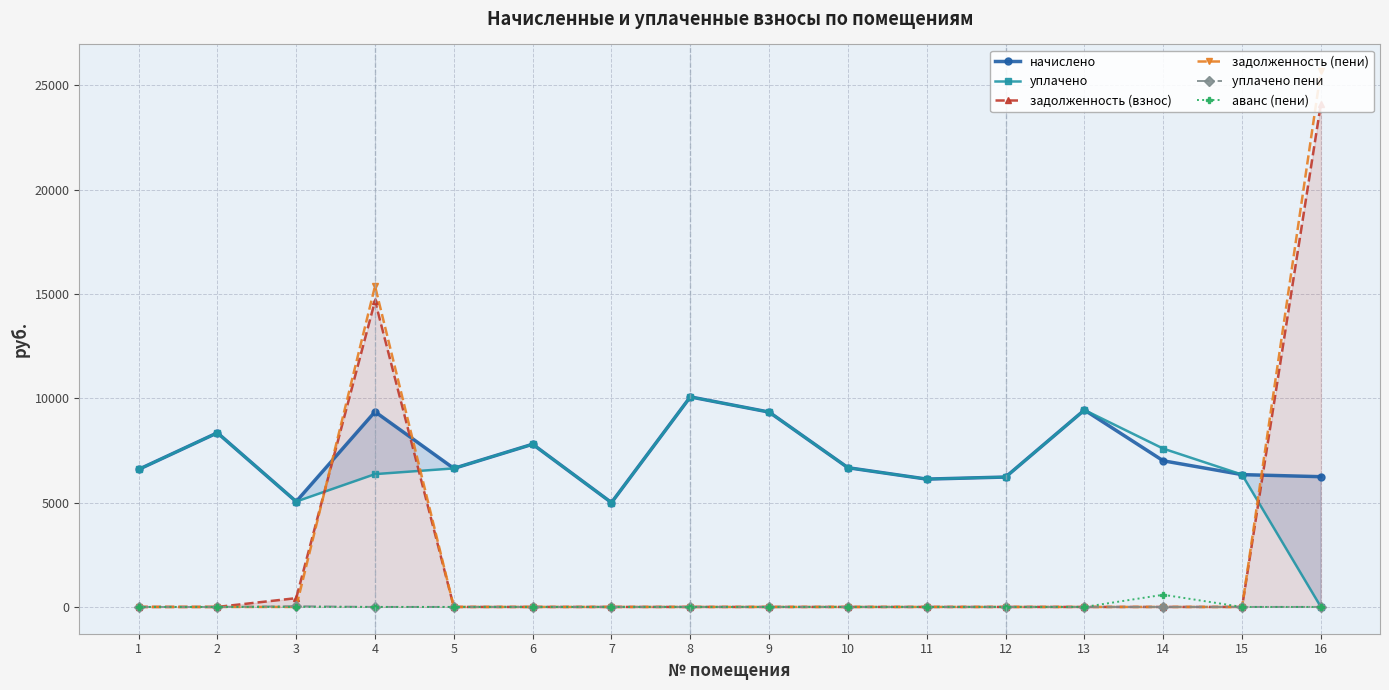

Reading left to right, extract all data points from this chart.

начислено: 1=6590.9	2=8346.2	3=5050.8	4=9356.4	5=6640.6	6=7799.8	7=5001.1	8=10068.5	9=9339.8	10=6673.7	11=6127.2	12=6226.6	13=9439.2	14=7004.9	15=6342.5	16=6243.0
уплачено: 1=6590.9	2=8346.2	3=5050.8	4=6366.4	5=6640.6	6=7799.8	7=5001.1	8=10068.5	9=9339.8	10=6673.7	11=6127.2	12=6226.6	13=9439.2	14=7588.6	15=6342.5	16=0.0
задолженность (взнос): 1=0.0	2=0.0	3=420.9	4=14675.9	5=0.0	6=0.0	7=0.0	8=0.0	9=0.0	10=0.0	11=0.0	12=0.0	13=0.0	14=0.0	15=0.0	16=24117.9
задолженность (пени): 1=0.0	2=0.0	3=0.0	4=15377.6	5=0.0	6=0.0	7=0.0	8=0.0	9=0.0	10=0.0	11=0.0	12=0.0	13=0.0	14=0.0	15=0.0	16=25678.7
уплачено пени: 1=0.0	2=0.0	3=36.0	4=0.0	5=0.0	6=0.0	7=0.7	8=0.0	9=0.0	10=0.0	11=0.0	12=0.0	13=0.0	14=0.0	15=0.0	16=0.0
аванс (пени): 1=0.0	2=0.0	3=0.0	4=0.0	5=0.0	6=0.0	7=0.0	8=0.0	9=0.0	10=0.0	11=0.0	12=0.0	13=0.0	14=583.7	15=0.0	16=0.0